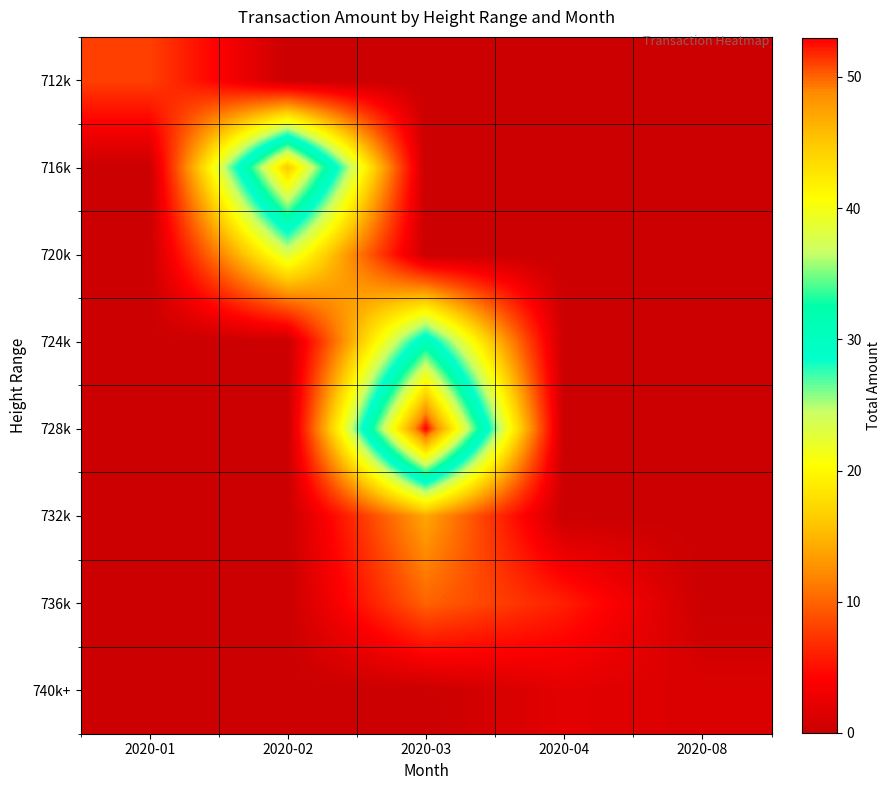

What is the difference between the highest and lowest values at 2020-02?

45.0